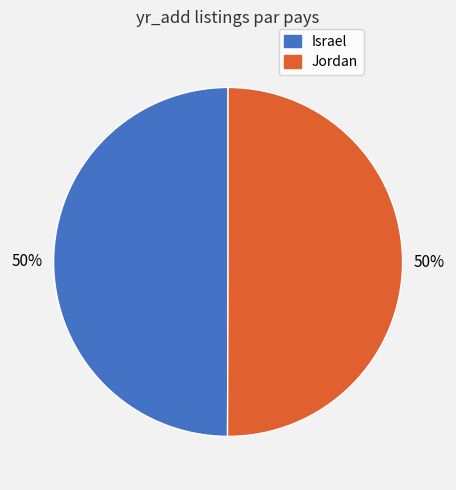

Approximately how many times larger is the value at Jordan compared to Israel?

1.0